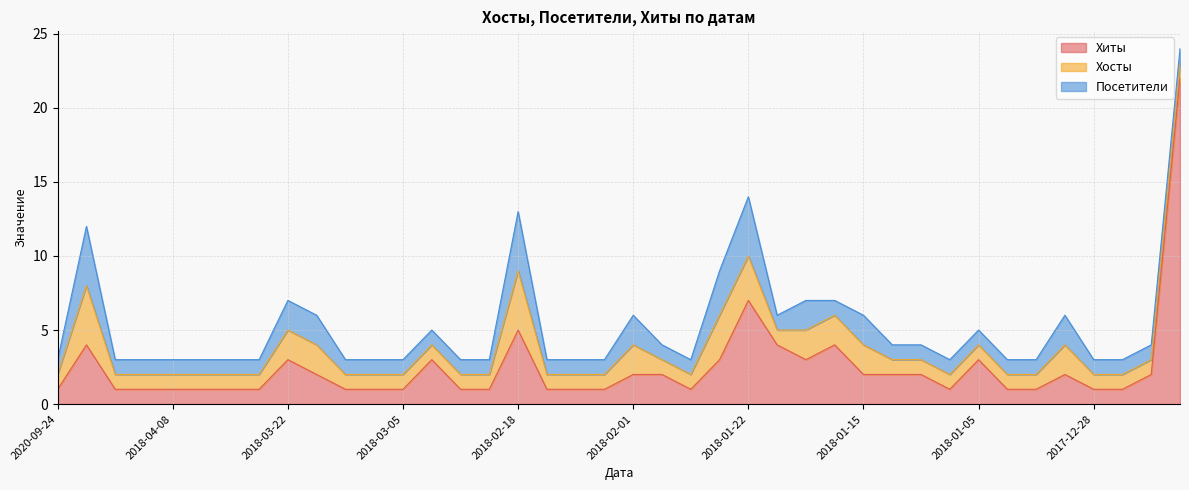

What is the label of the 5th point from the right?

2017-12-29